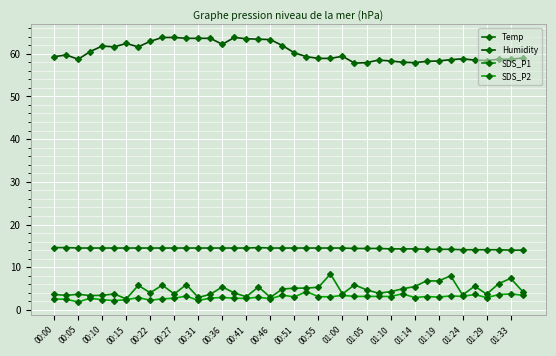

List the series in order of their peak value, highest first.

Humidity, Temp, SDS_P1, SDS_P2